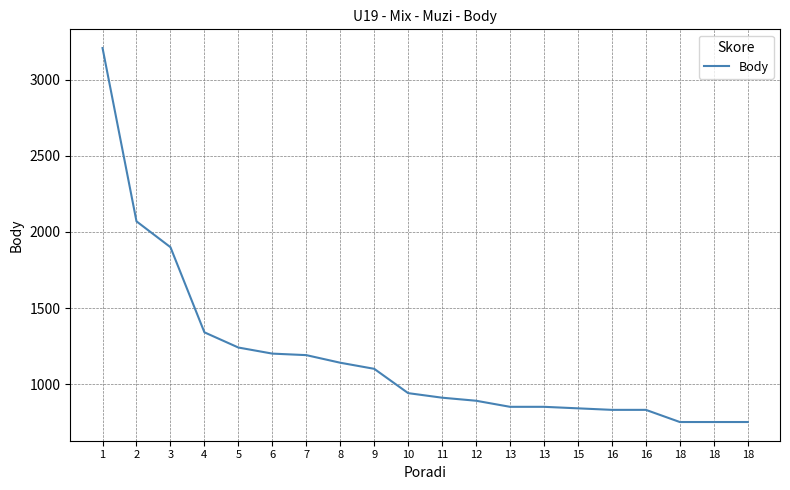

What is the change in value from 5 to 16?

-410